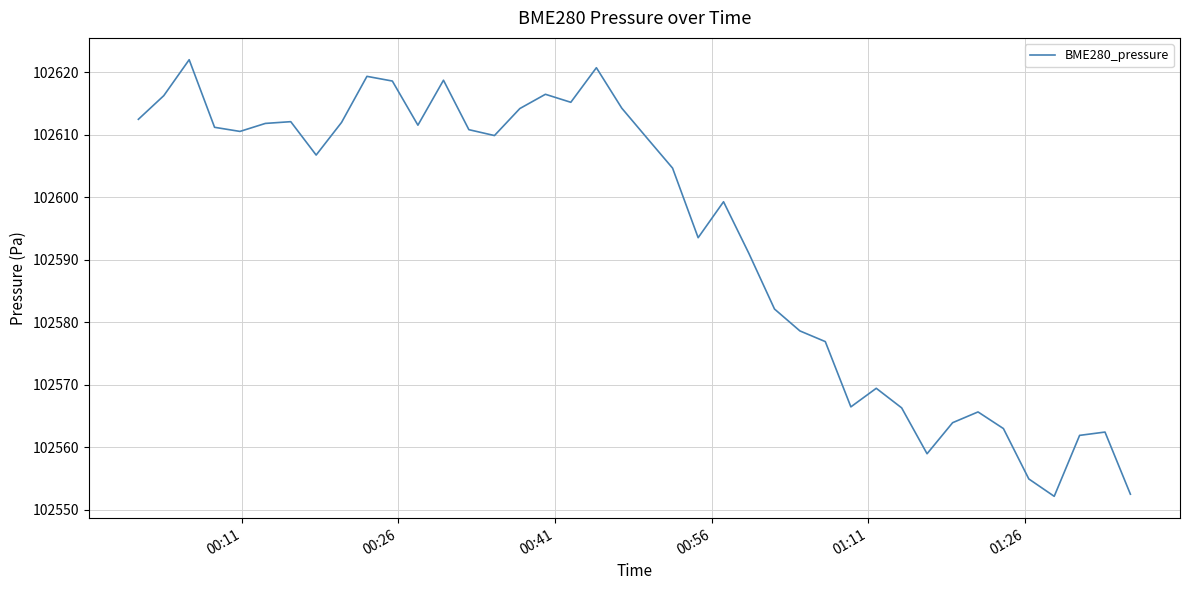

What is the difference between the maximum and minimum values?

69.8